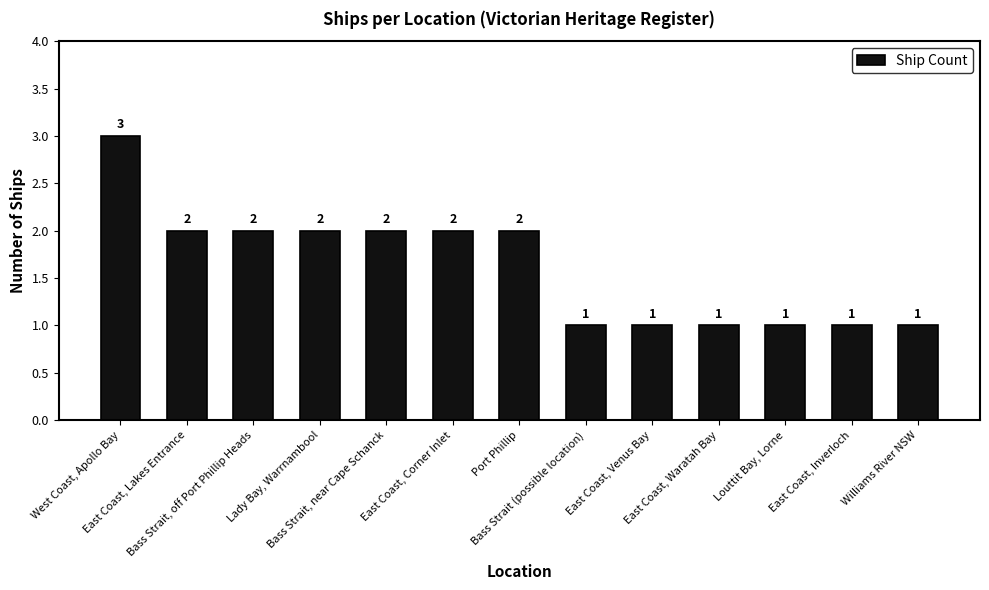

How many data points are less than 2?

6